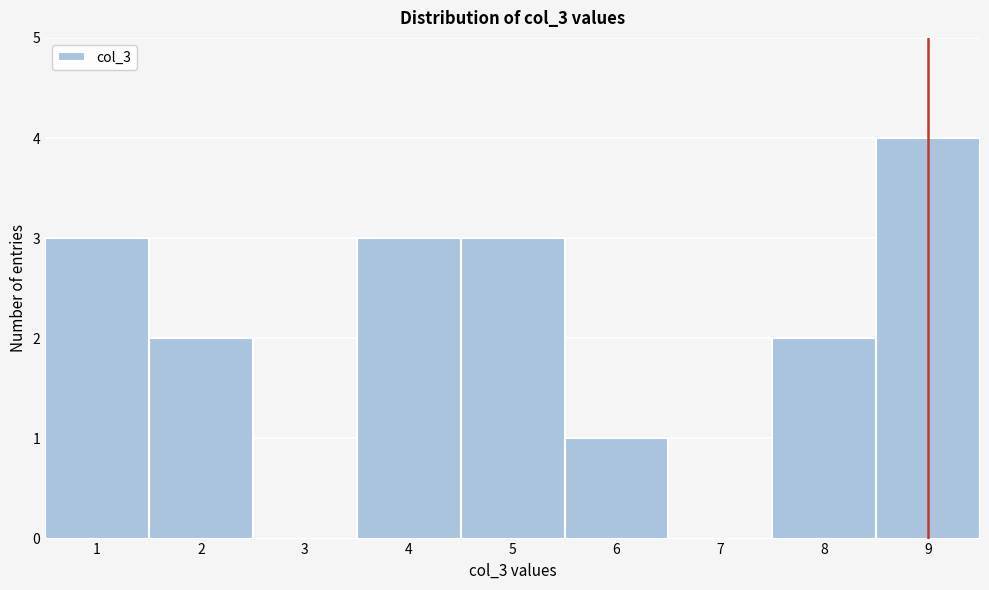

Reading left to right, list every bar in this chart as the range it spans on the x-axis followed by its height. The values are not printed on the chart, so give them approximately, as read against the axis.

0.5 to 1.5: 3
1.5 to 2.5: 2
2.5 to 3.5: 0
3.5 to 4.5: 3
4.5 to 5.5: 3
5.5 to 6.5: 1
6.5 to 7.5: 0
7.5 to 8.5: 2
8.5 to 9.5: 4